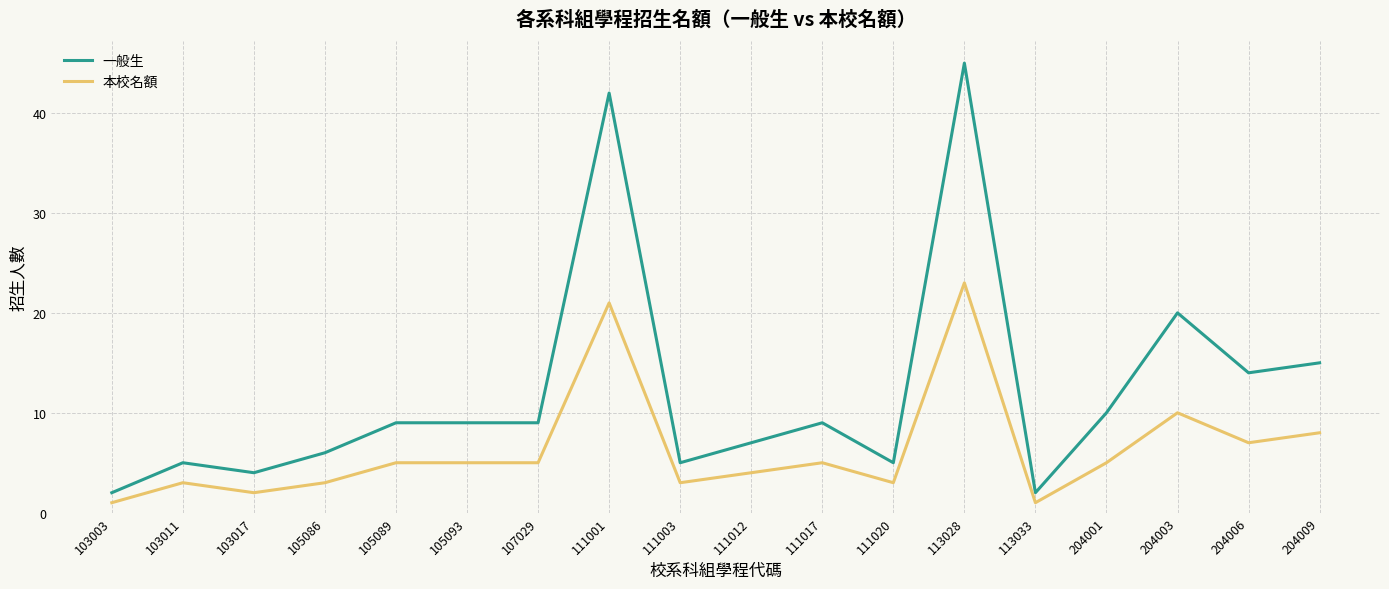

The value of 本校名額 at 204001 is 1. True or false?

False